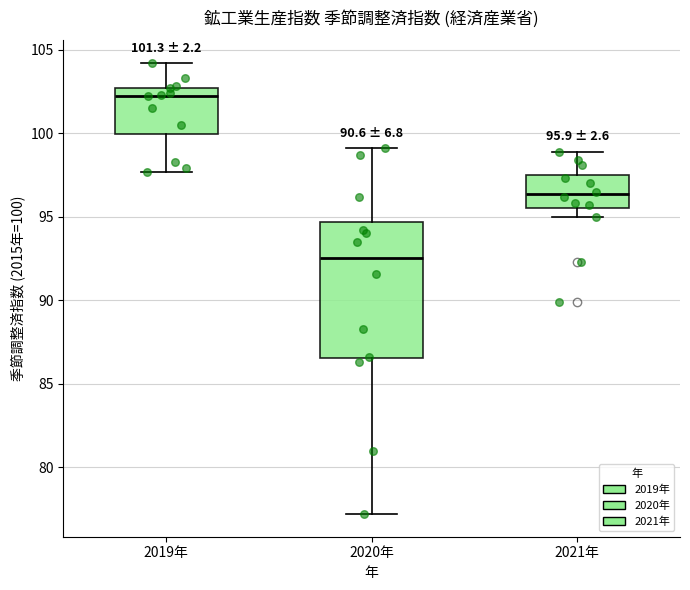

Which box is the tallest, from its lower edge to its upper edge?

2020年